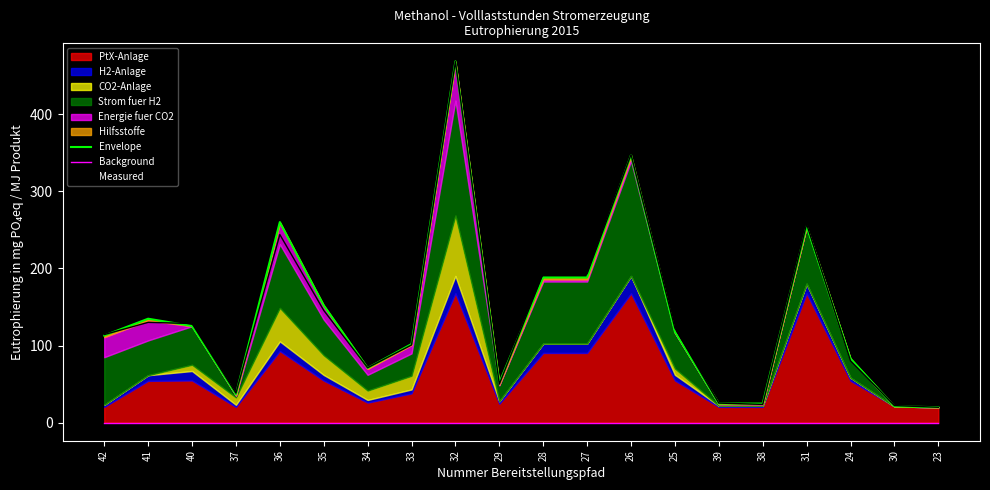

True or false: Background has more than 1 points higher than both neighbors.

False